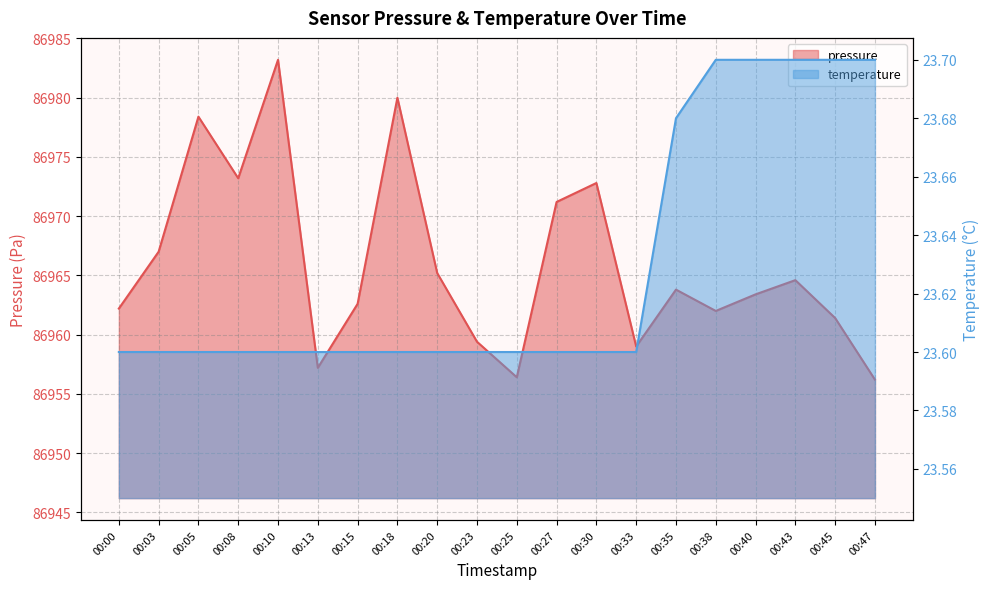

What is the difference between the maximum and minimum values in the temperature series?

0.1